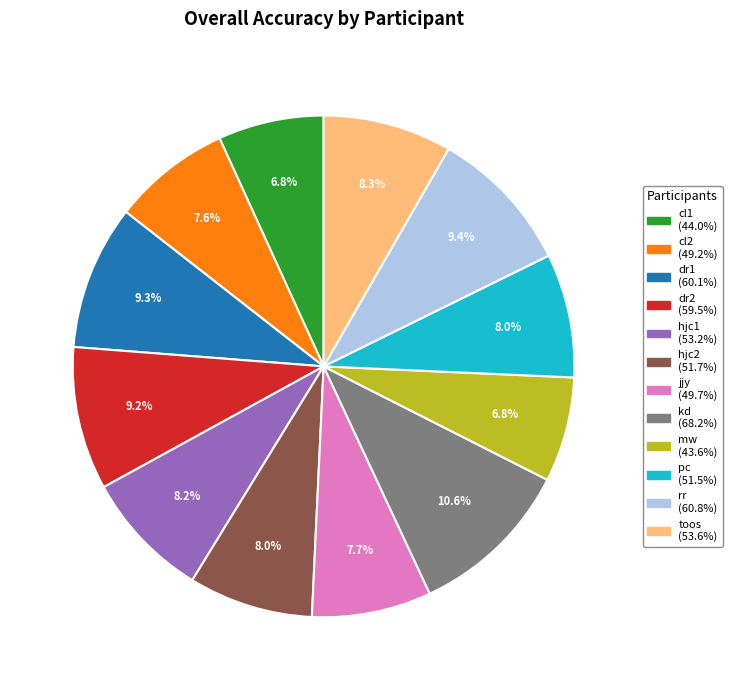

True or false: mw accounts for 7% of the total.

True